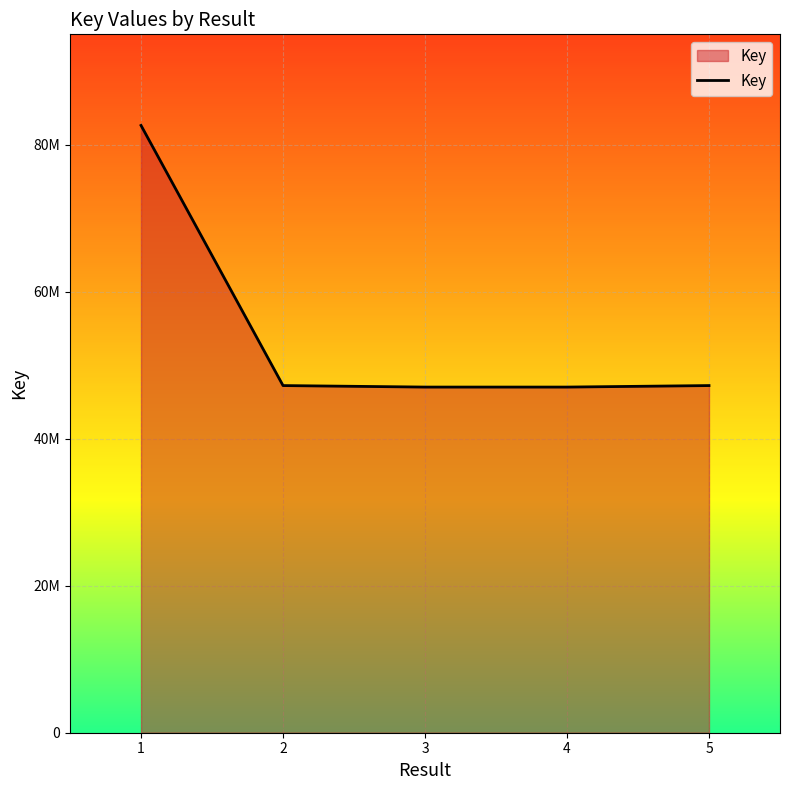

Reading left to right, extract all data points from this chart.

1=82616483	2=47226642	3=47021844	4=47021847	5=47226637